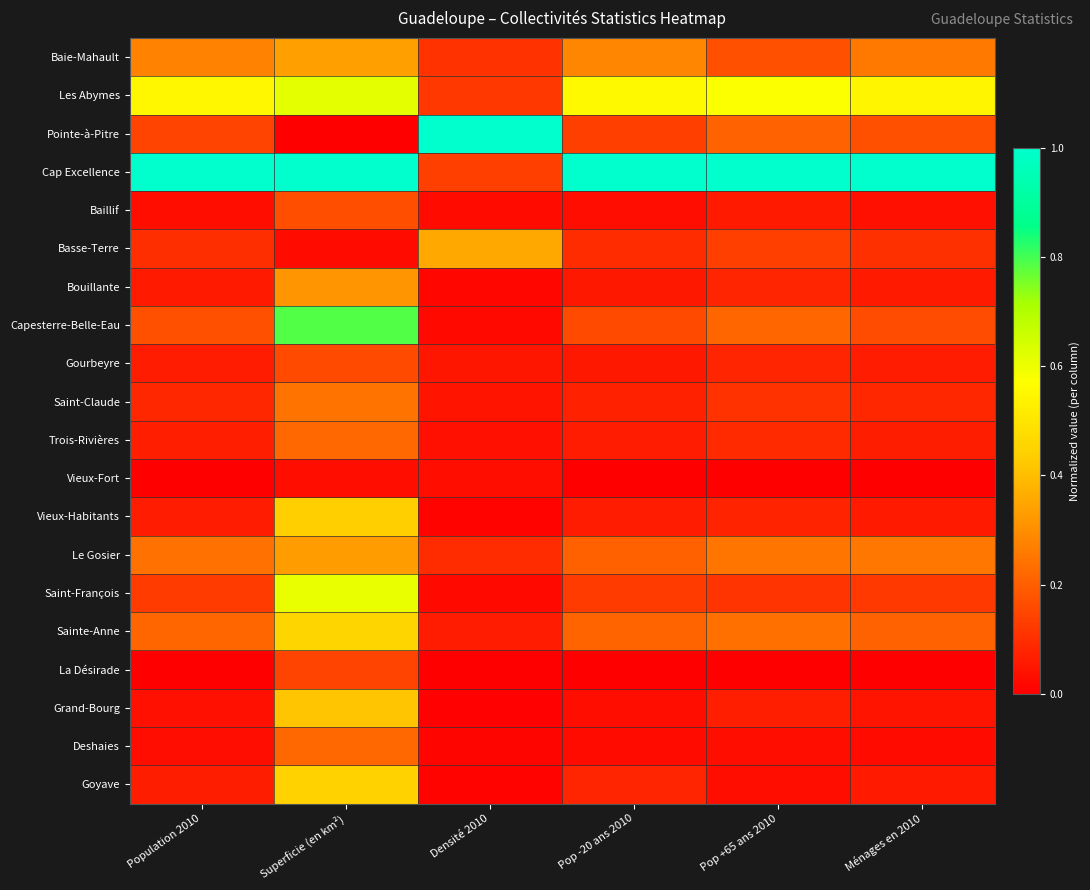

Which has a higher value, Densité 2010 or Superficie (en km²)?

Superficie (en km²)